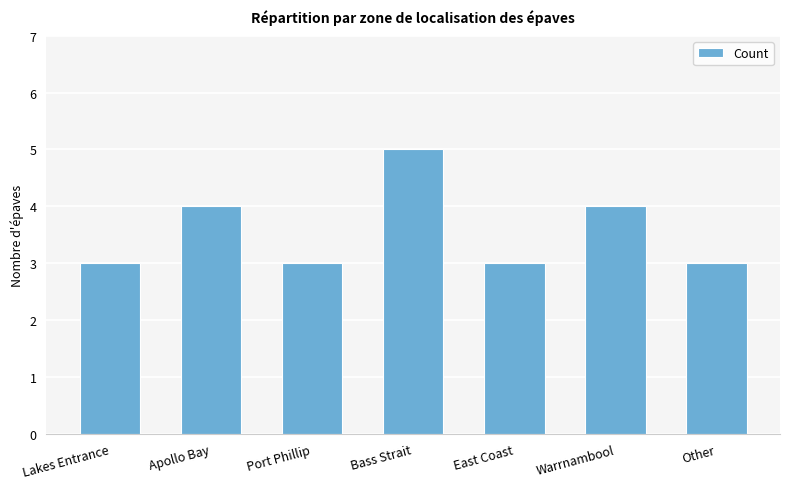

What is the difference between the maximum and minimum values?

2